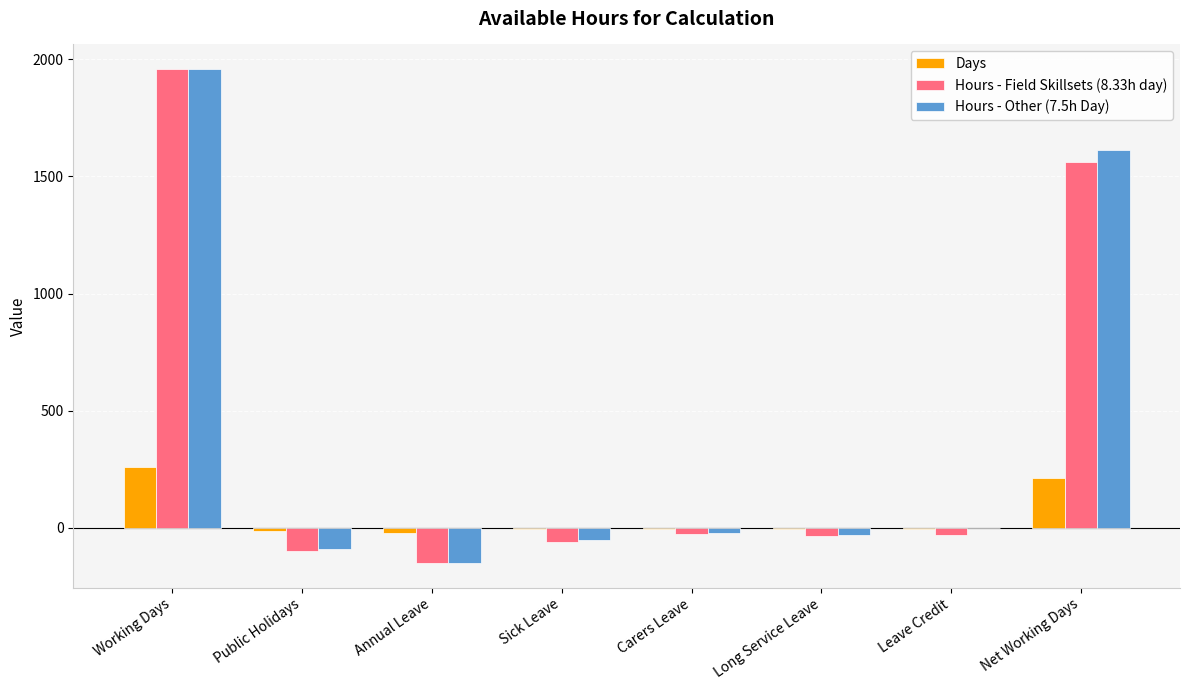

Is the value of Hours - Other (7.5h Day) at Annual Leave greater than the value of Days at Public Holidays?

No